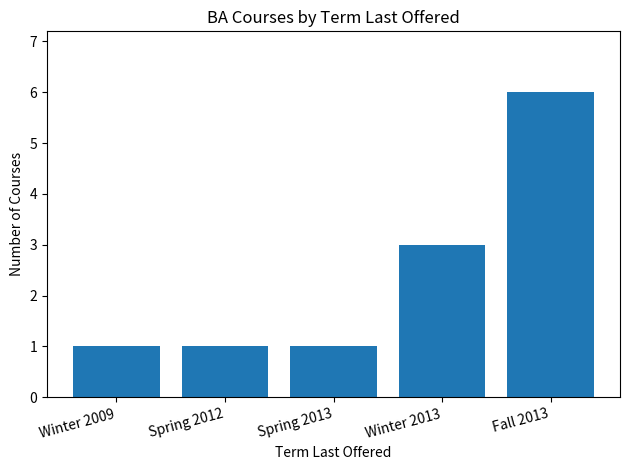

Reading left to right, extract all data points from this chart.

1	1	1	3	6